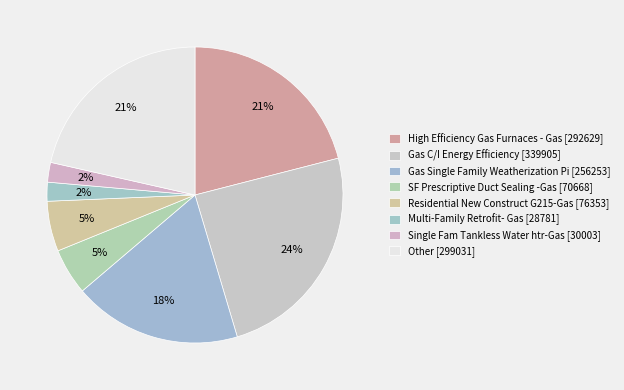

To the nearest percent, what is the combined percentage of Gas C/I Energy Efficiency and Residential New Construct G215-Gas?

30%